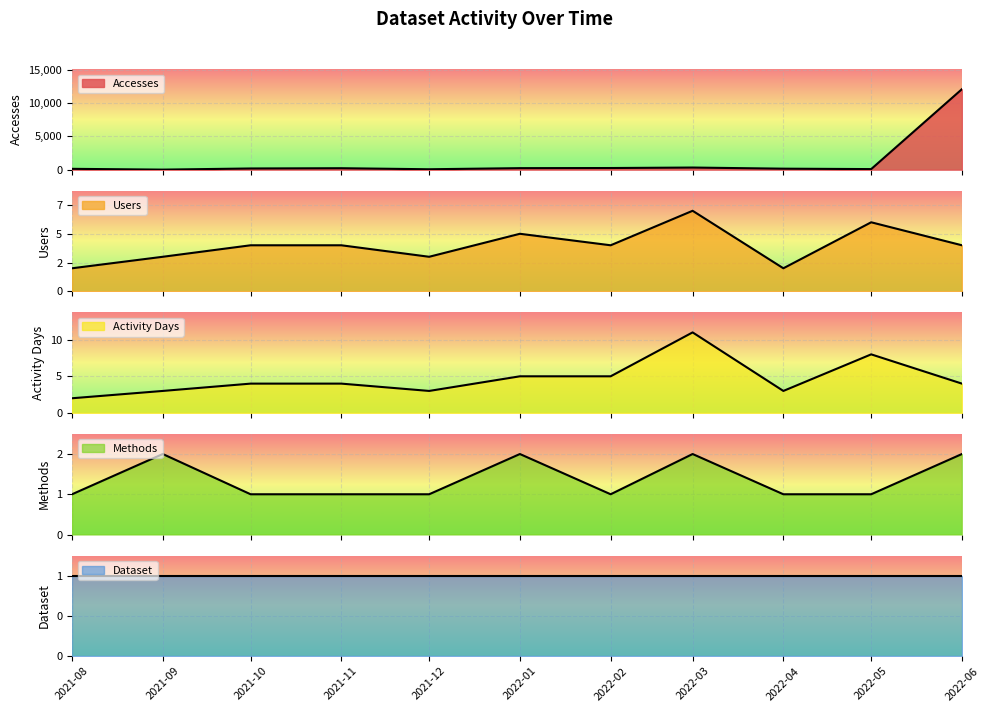

What is the difference between the second highest and minimum values in the Users series?

4